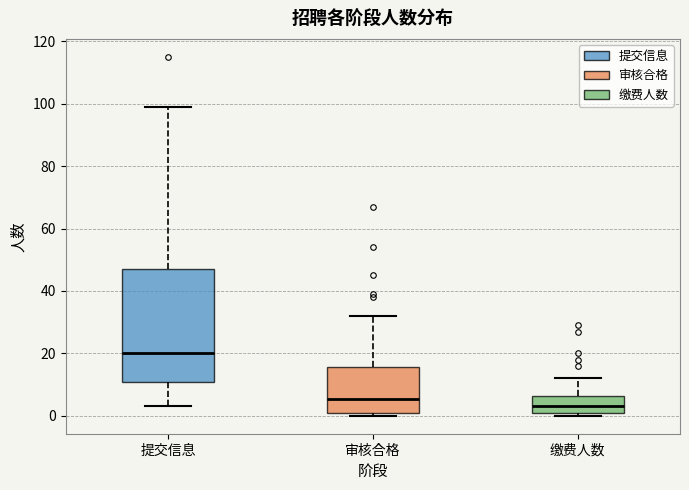

Which box has the lowest median line?

缴费人数